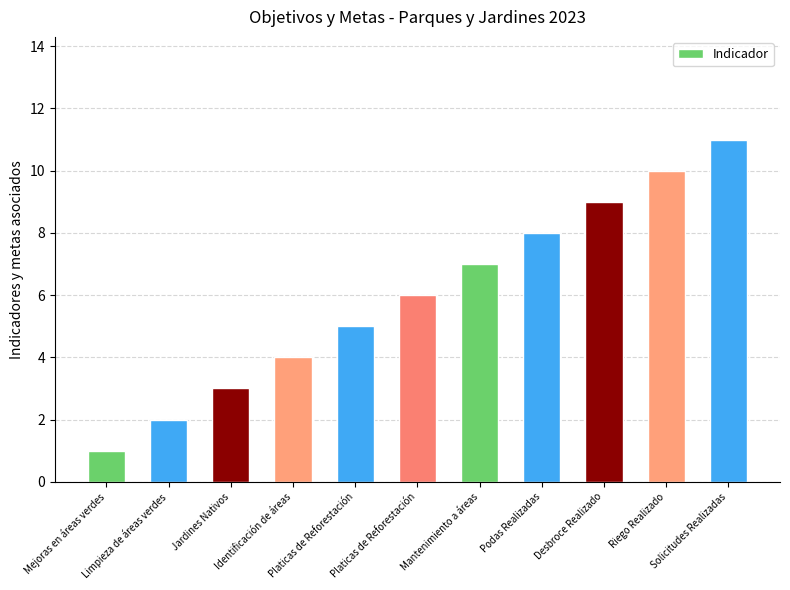

What is the difference between the second highest and minimum values?

9